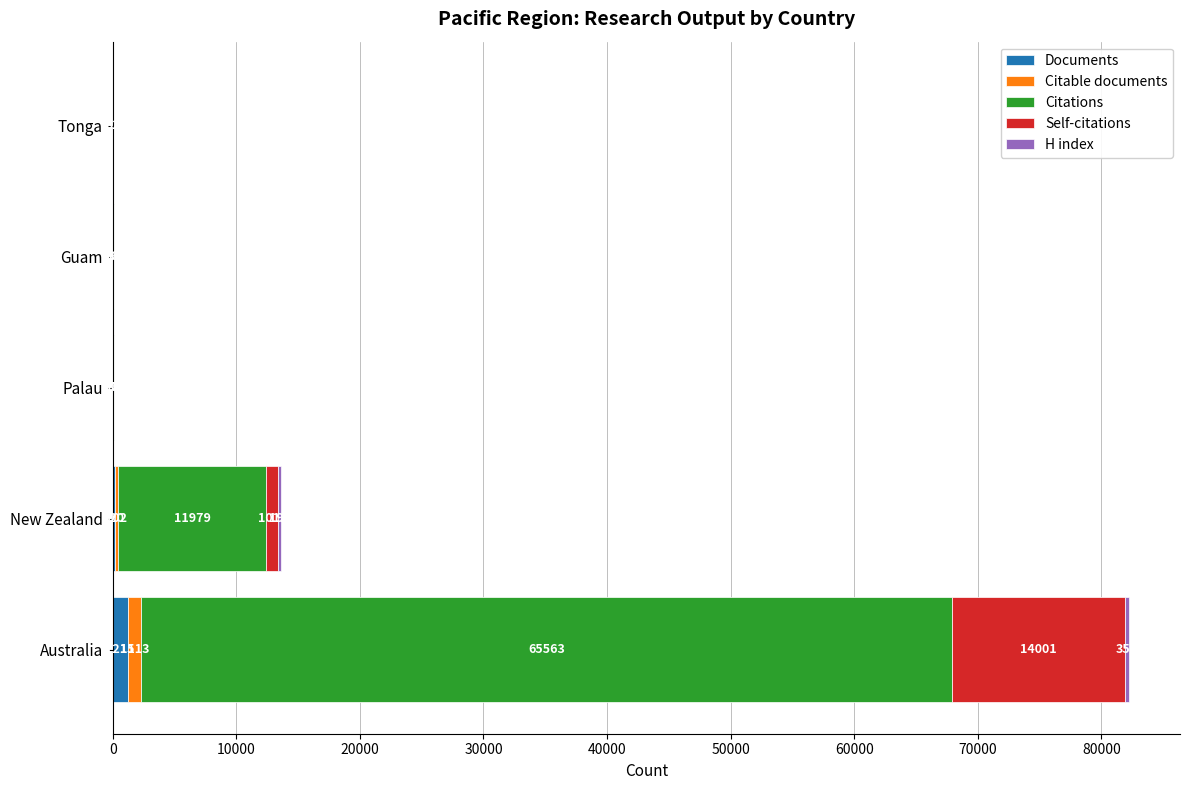

At which category is the sum across all series the highest?

Australia